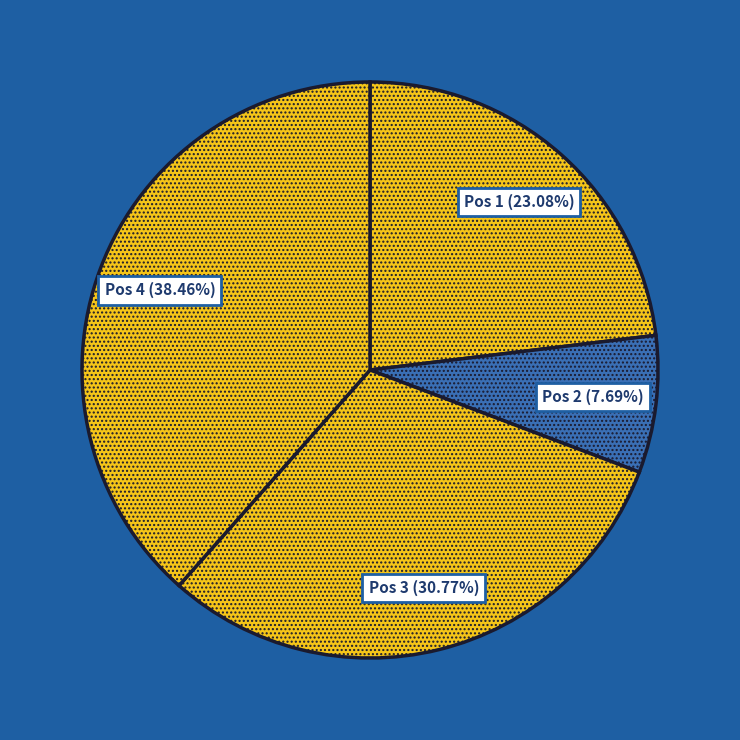

Which slice is the largest?

Pos 4 (38.46%)